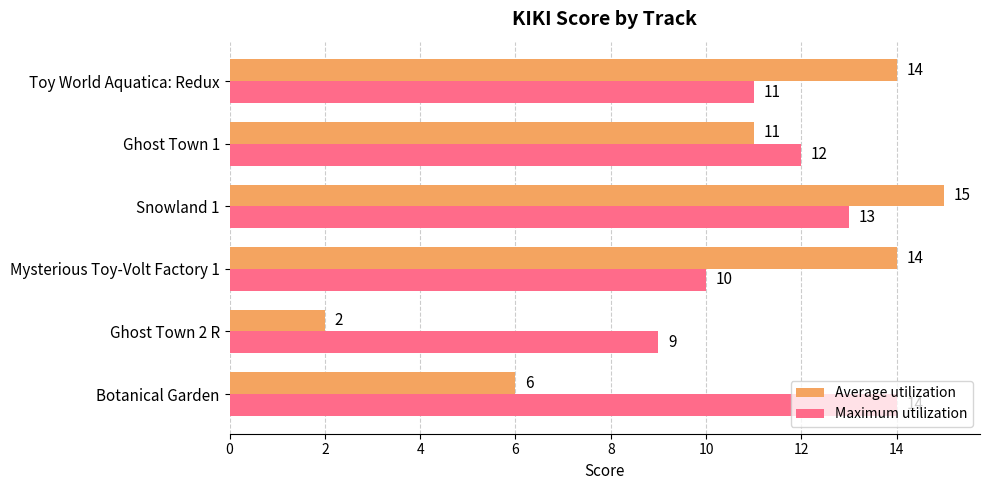

Which label corresponds to the largest value in the chart?

Snowland 1